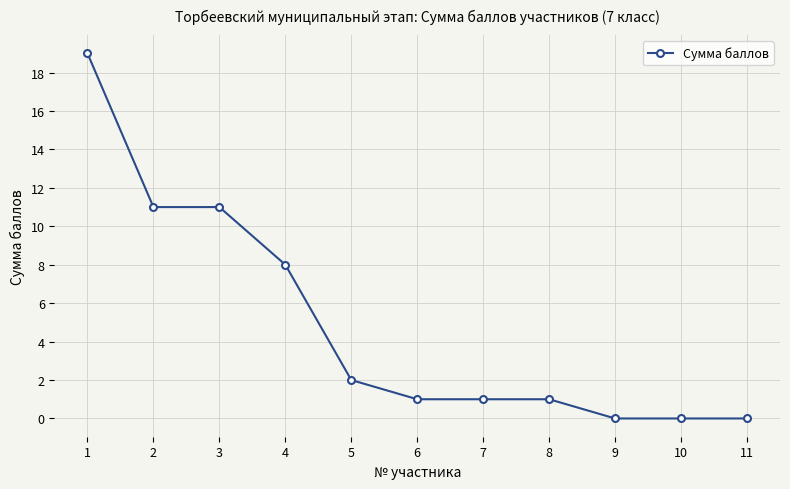

What is the difference between the second highest and minimum values?

11